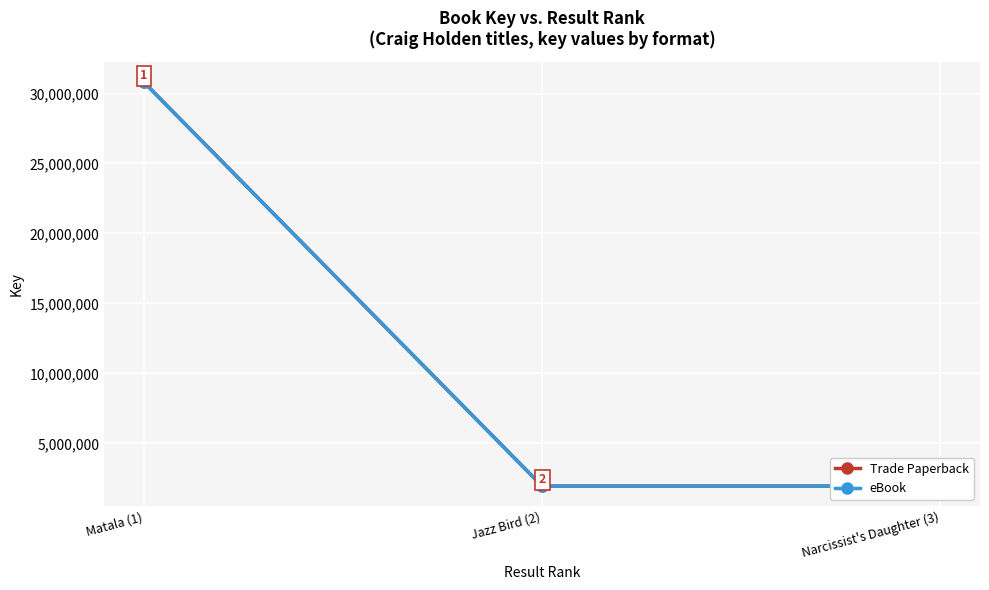

Does the chart have visible grid lines?

Yes